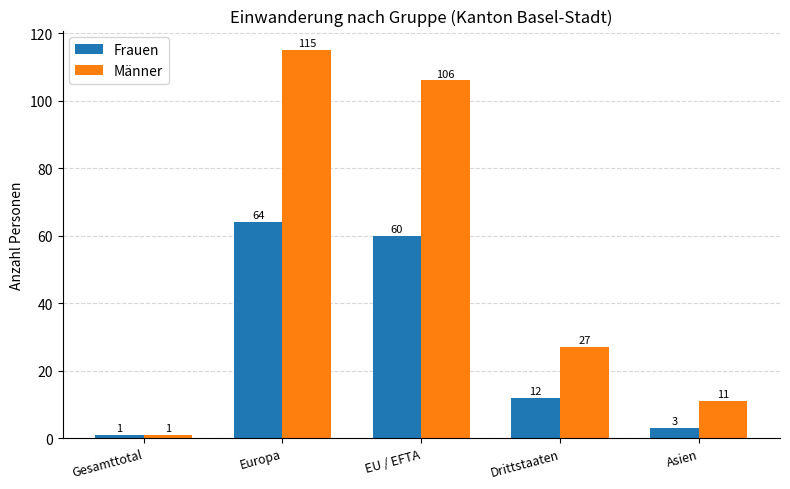

What is the lowest value of the Frauen series?

1